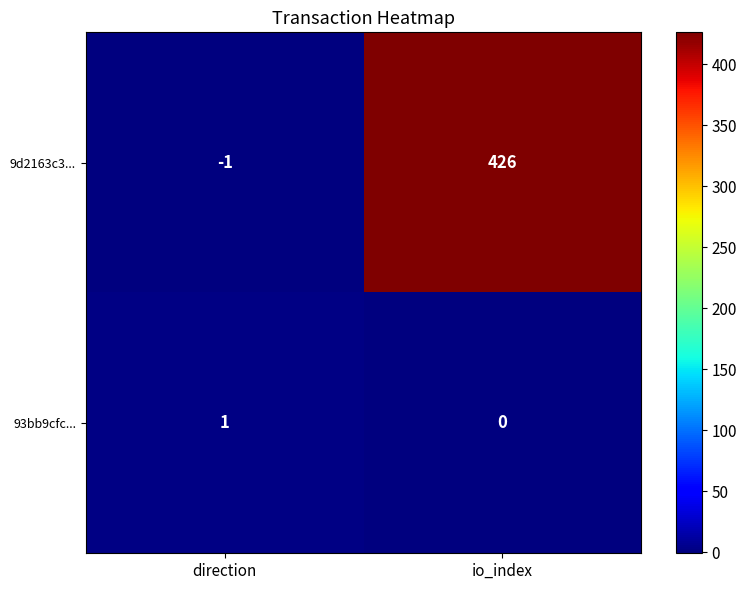

At which category does the chart reach its peak across all series?

io_index